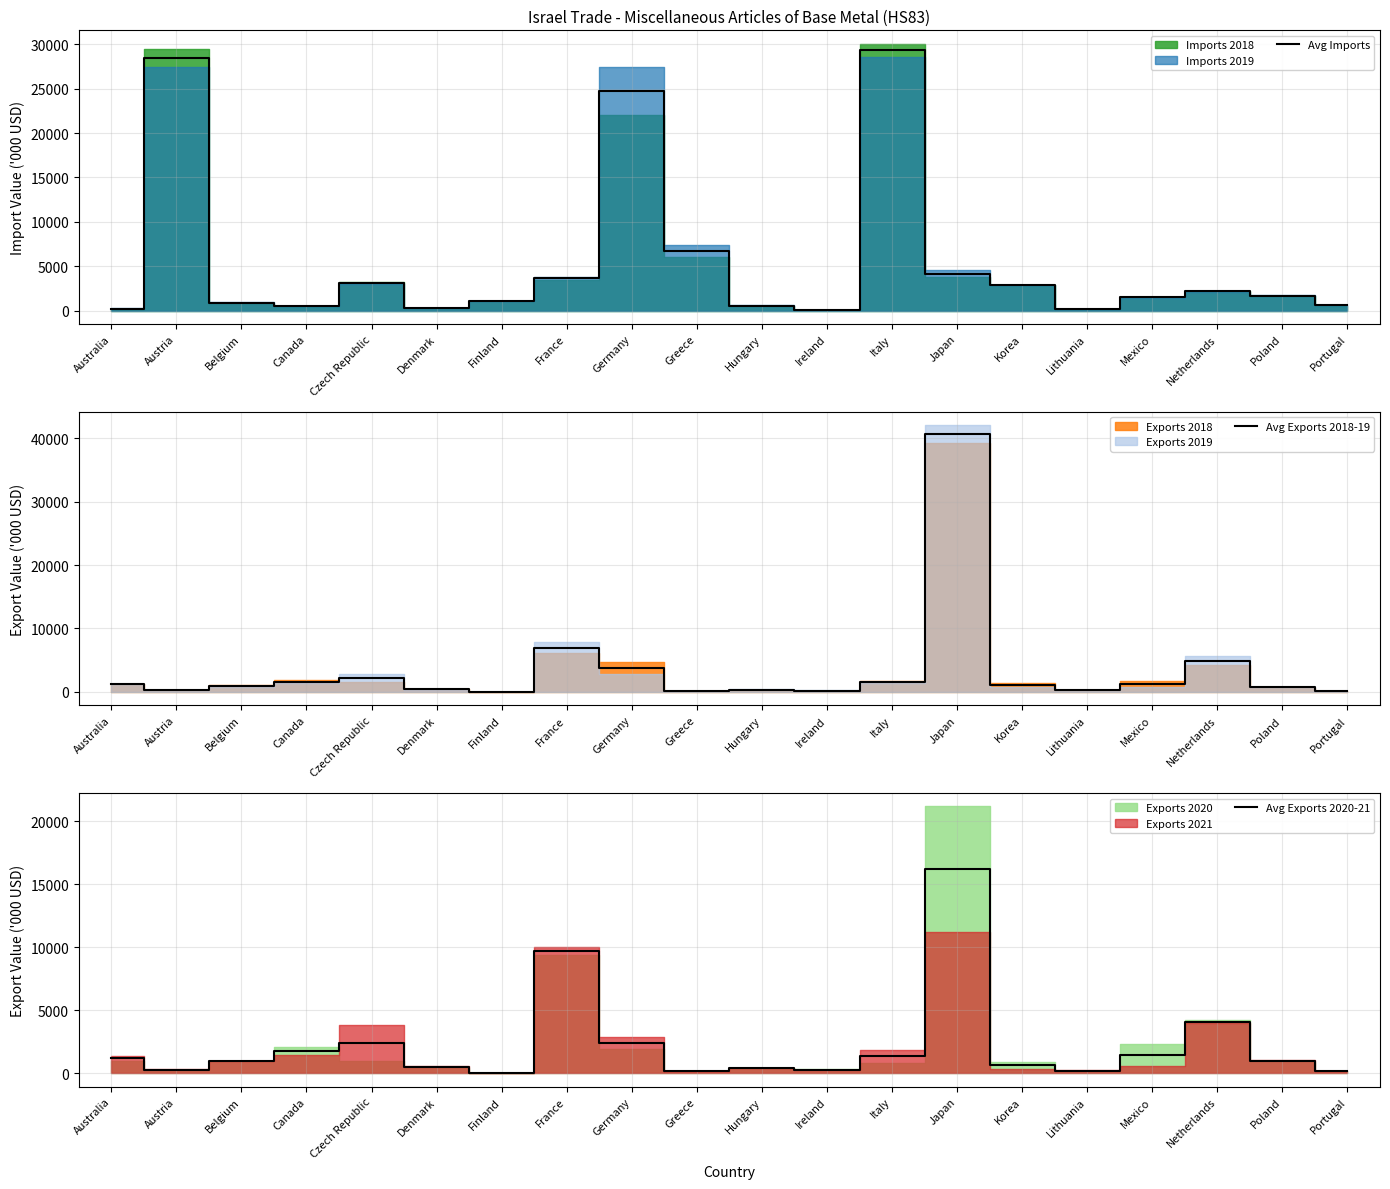

What is the spread (max minus min) of values at France?

6083.5